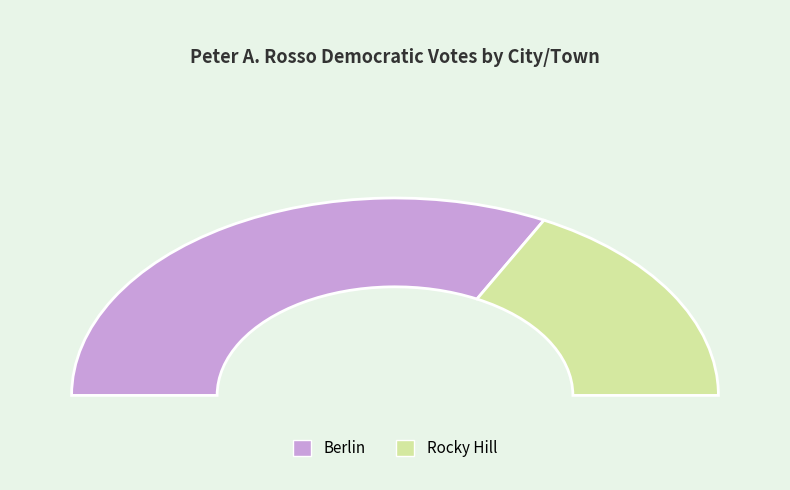

Which category has the biggest portion of the pie?

Berlin